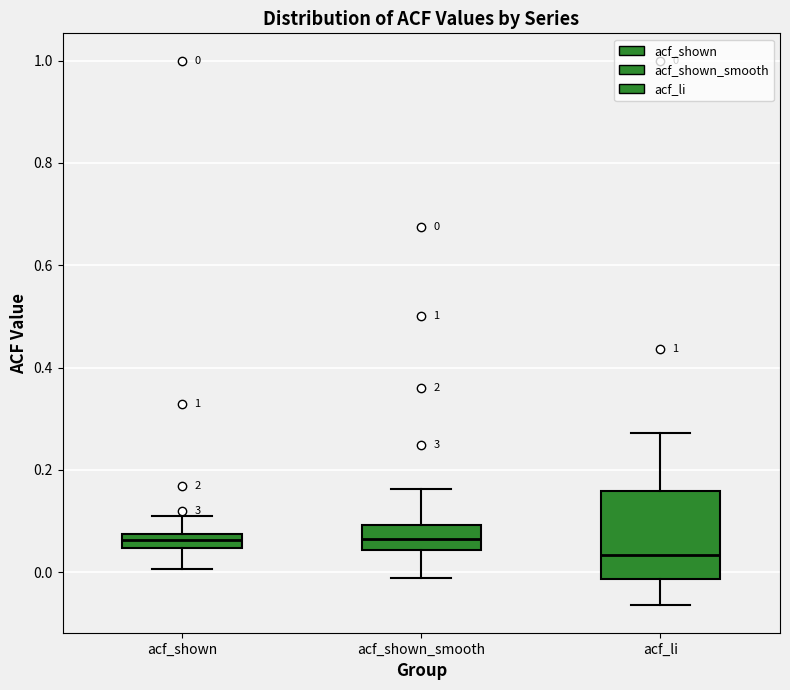

Which box is the tallest, from its lower edge to its upper edge?

acf_li